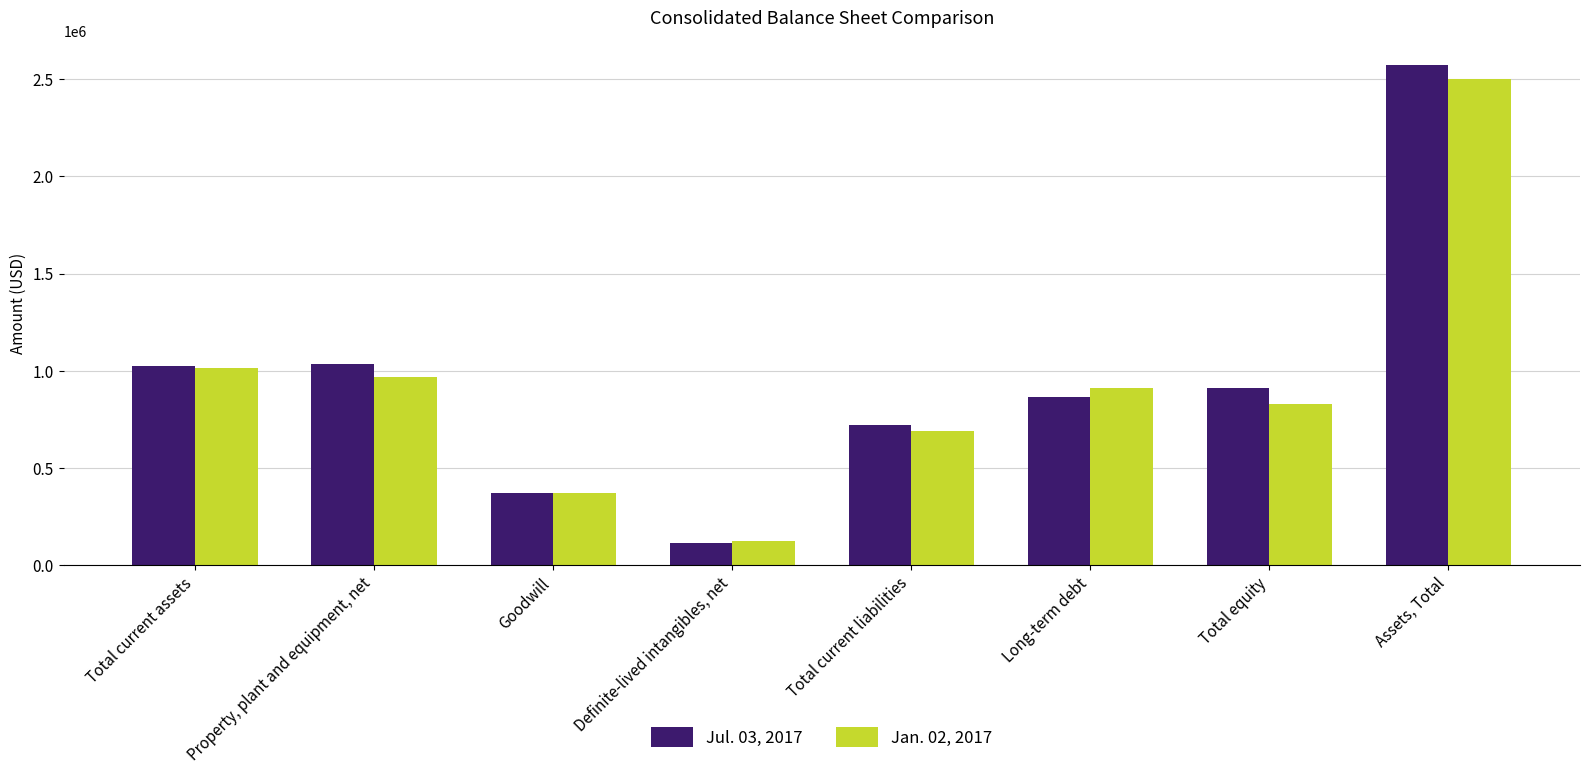

List the series in order of their overall mean, lowest first.

Jan. 02, 2017, Jul. 03, 2017